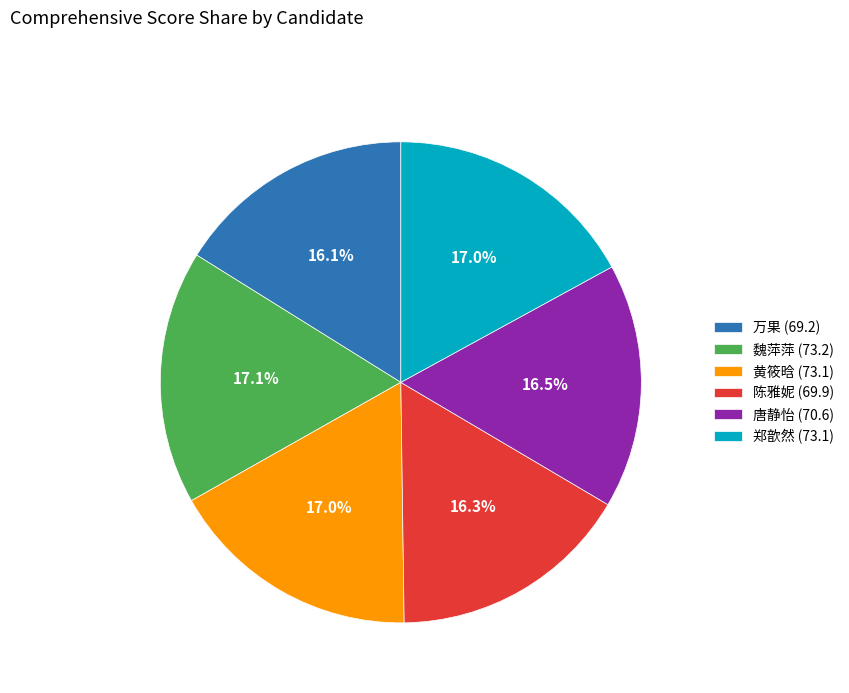

Is there any slice that represents more than half of the pie?

No